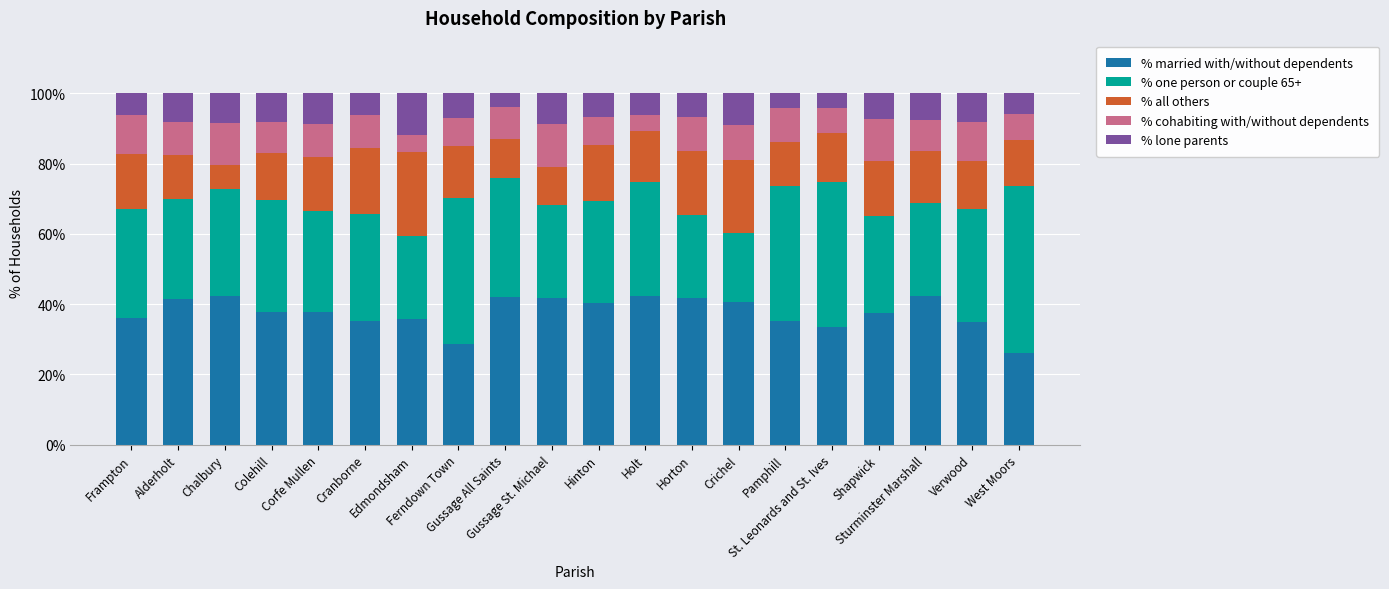

List the series in order of their peak value, highest first.

% one person or couple 65+, % married with/without dependents, % all others, % cohabiting with/without dependents, % lone parents